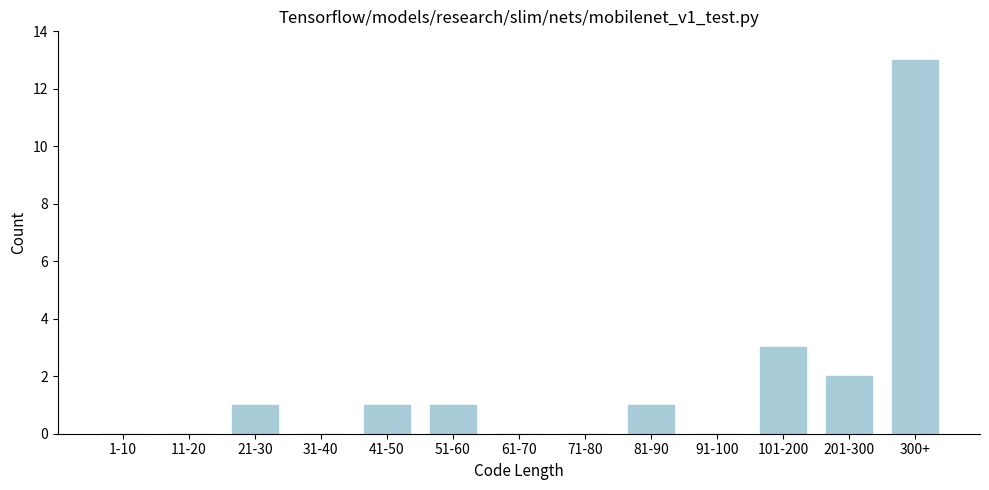

Reading left to right, extract all data points from this chart.

1-10=0	11-20=0	21-30=1	31-40=0	41-50=1	51-60=1	61-70=0	71-80=0	81-90=1	91-100=0	101-200=3	201-300=2	300+=13